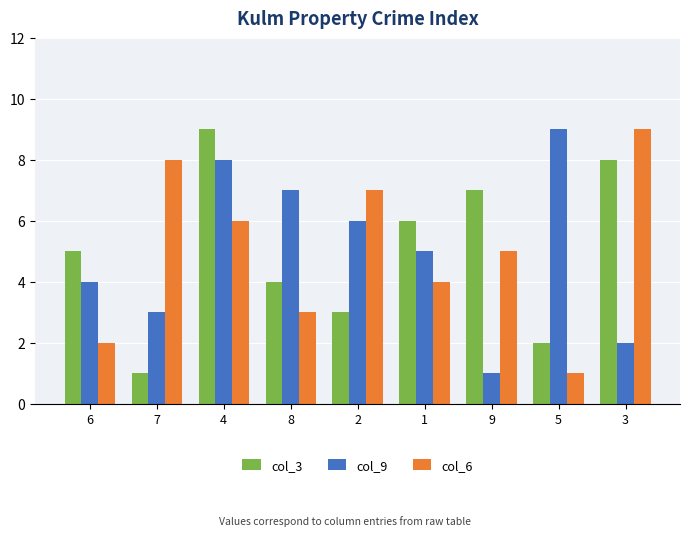

Which series changed the most between 5 and 3?

col_6